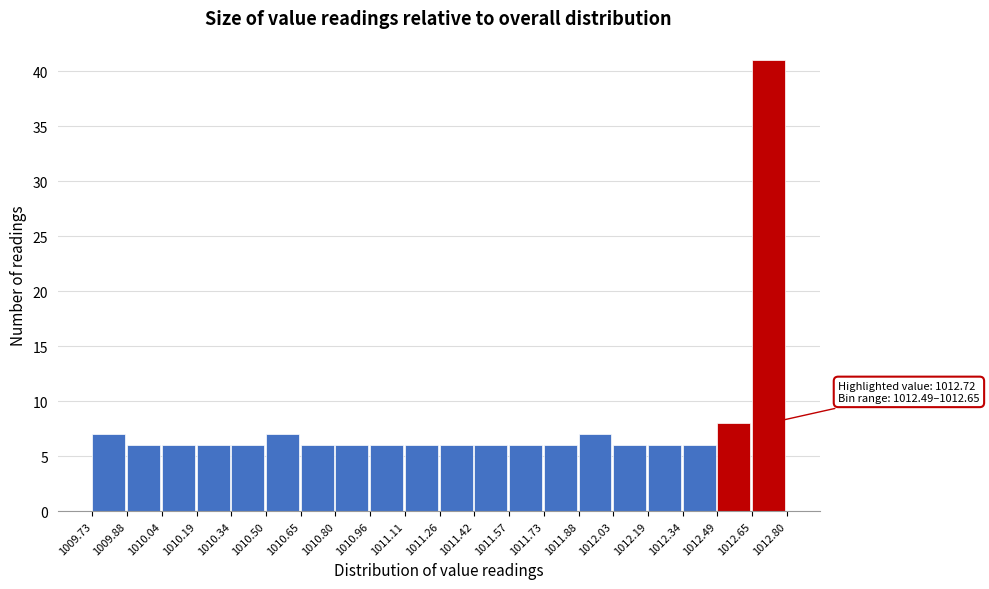

Over which range of the x-axis is the bar tallest?

1012.65 to 1012.80